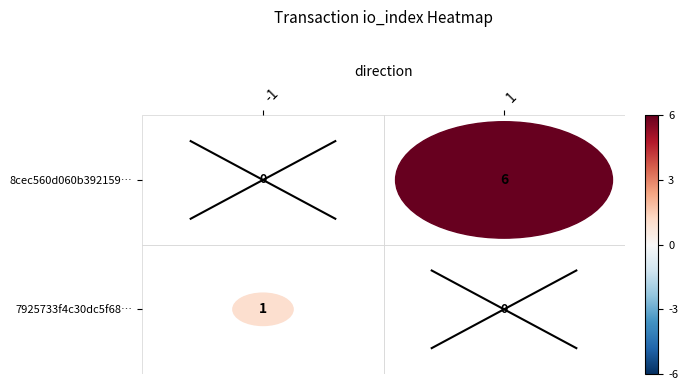

How many data points in 8cec560d060b392159307d2fbc9c008a7740411 are less than 6?

1